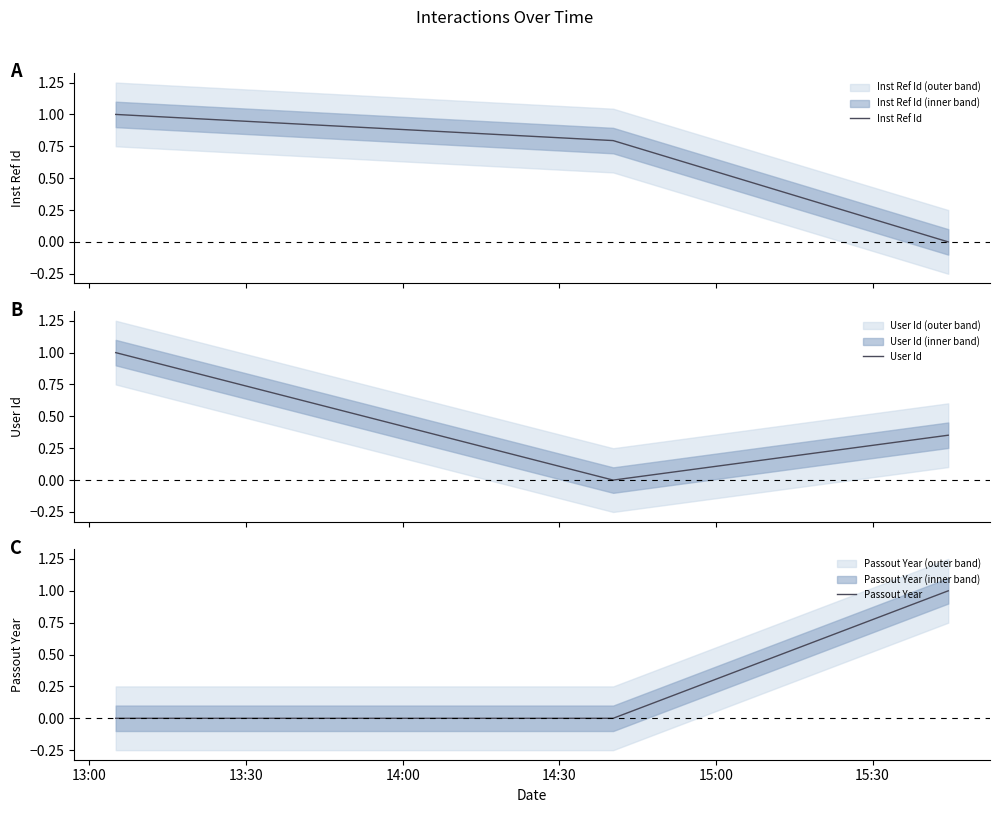

What are all the series names shown in the legend?

Inst Ref Id, User Id, Passout Year